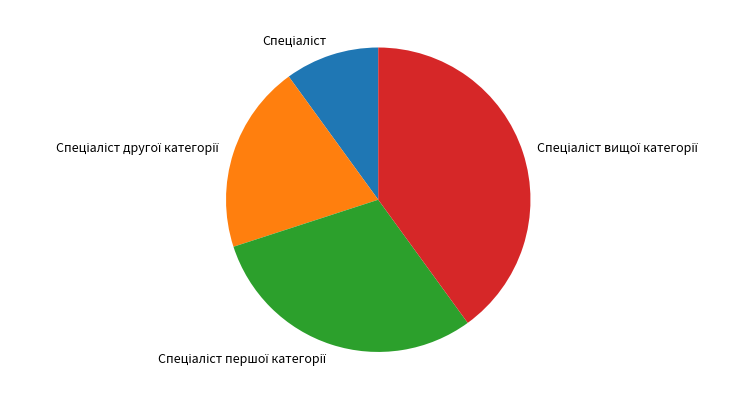

Is there a majority slice in this chart?

No